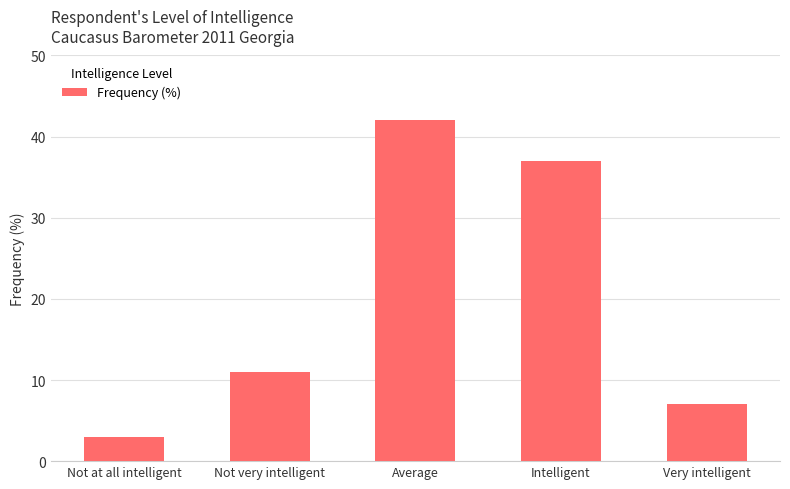

What position from the right is Intelligent?

2